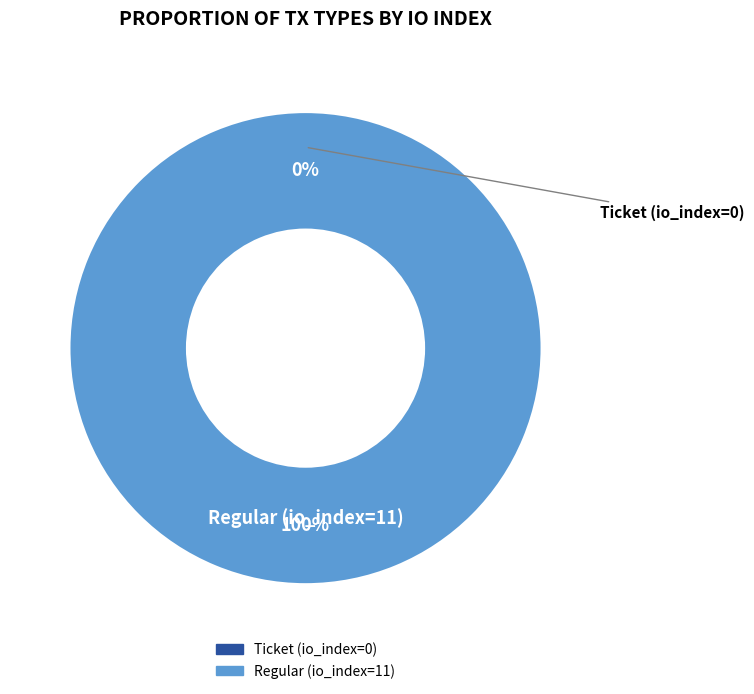

What is the largest slice in the pie chart?

Regular (io_index=11)